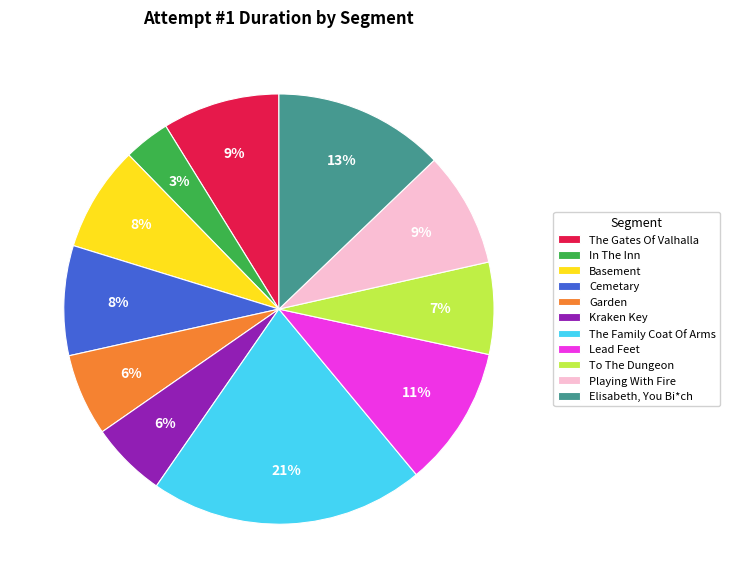

True or false: Cemetary accounts for 1% of the total.

False